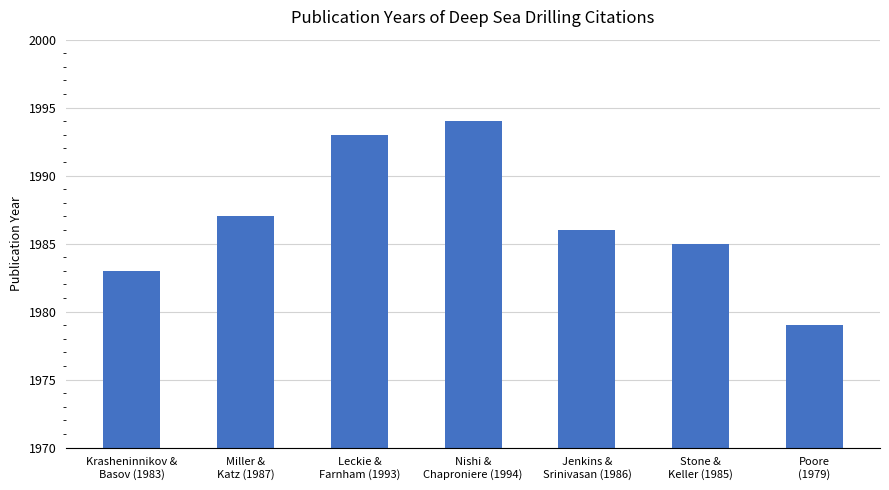

How many distinct data groups are displayed?

1